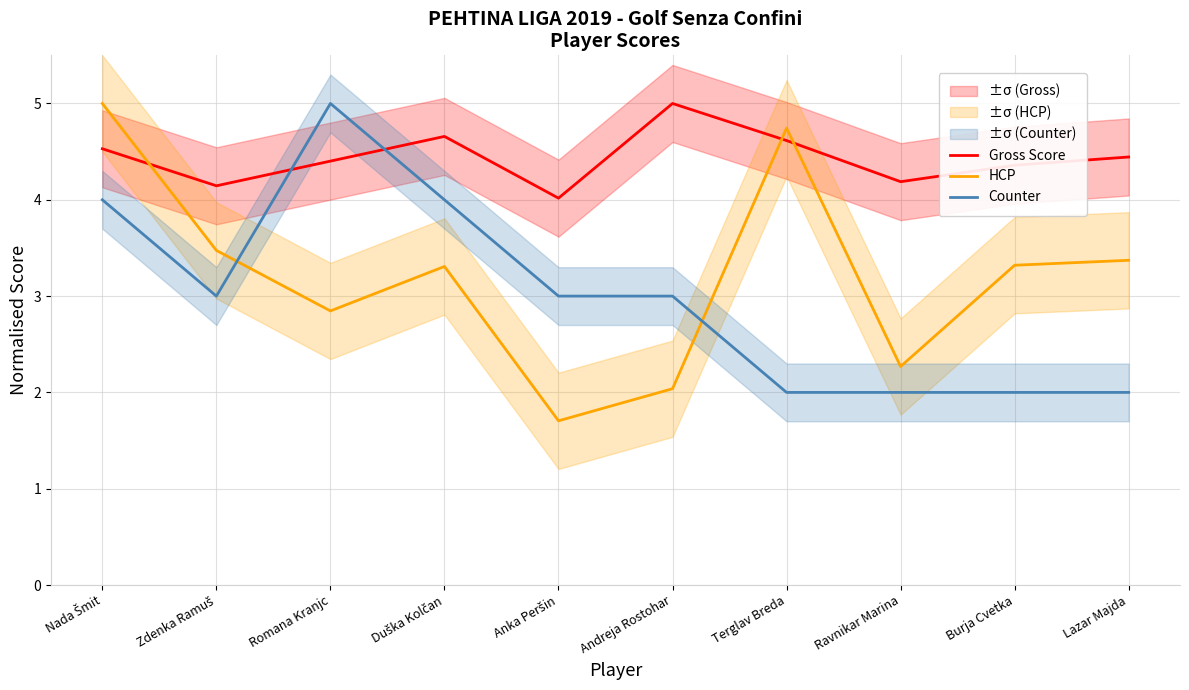

How many data points in Counter are less than 3?

4